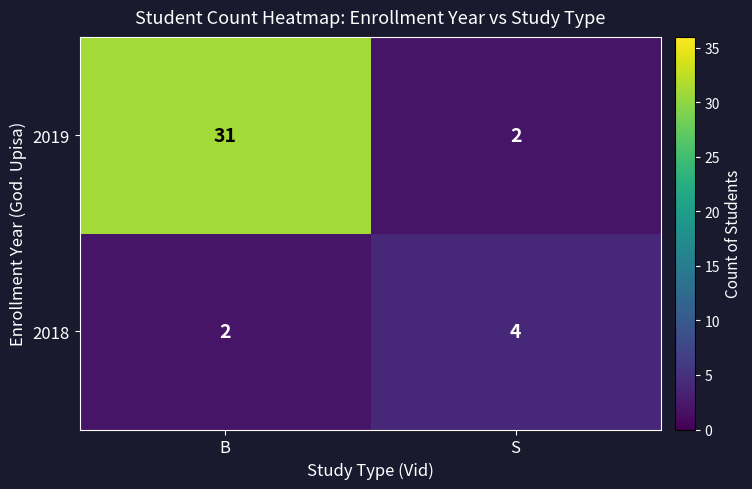

Which series has the widest spread of values?

2019